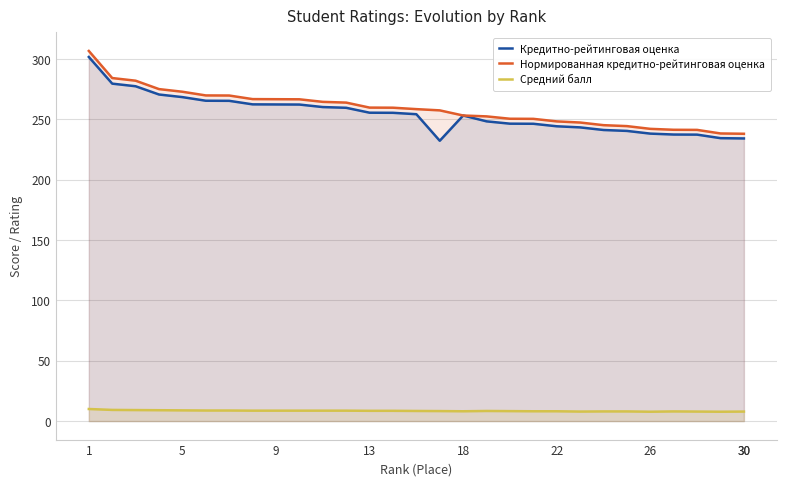

At which category does the chart reach its peak across all series?

1